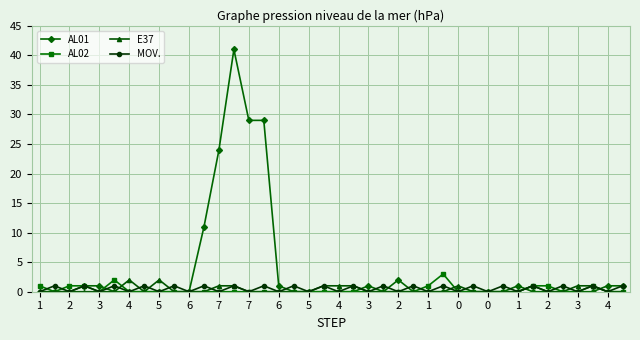

Which series has the widest spread of values?

AL01